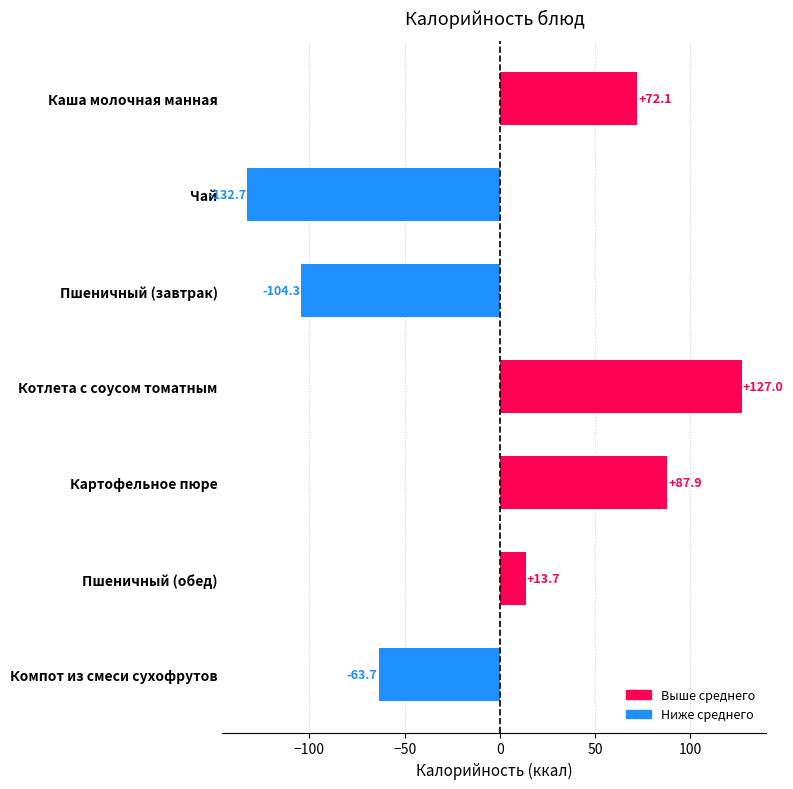

Reading bottom to top, list all the values displayed in this chart.

-63.7	13.7	87.9	127.0	-104.3	-132.7	72.1